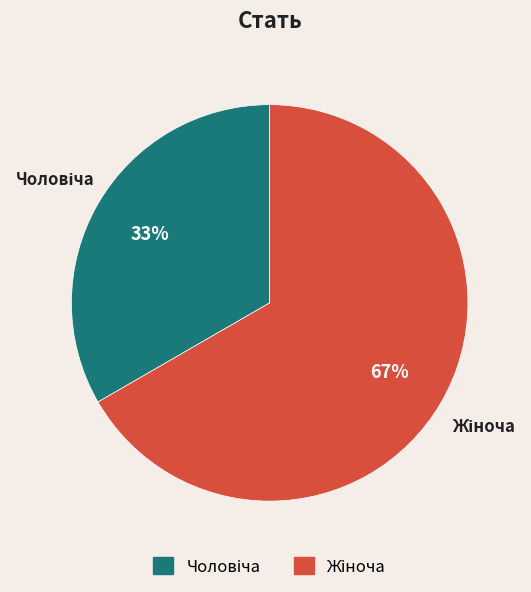

To the nearest percent, what is the average slice percentage?

50%